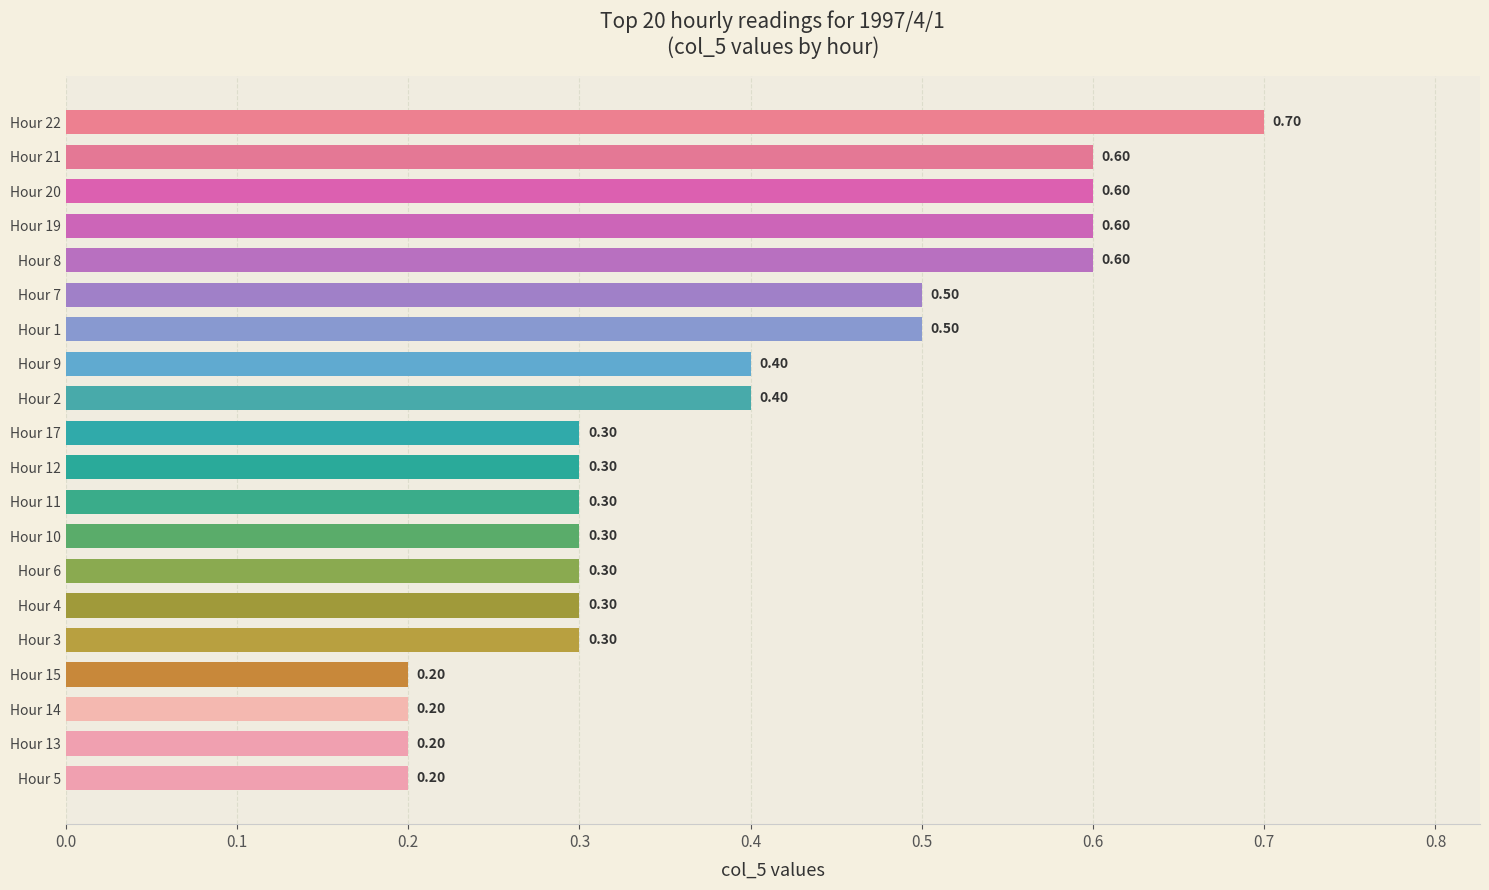

What is the change in value from Hour 11 to Hour 20?

+0.3